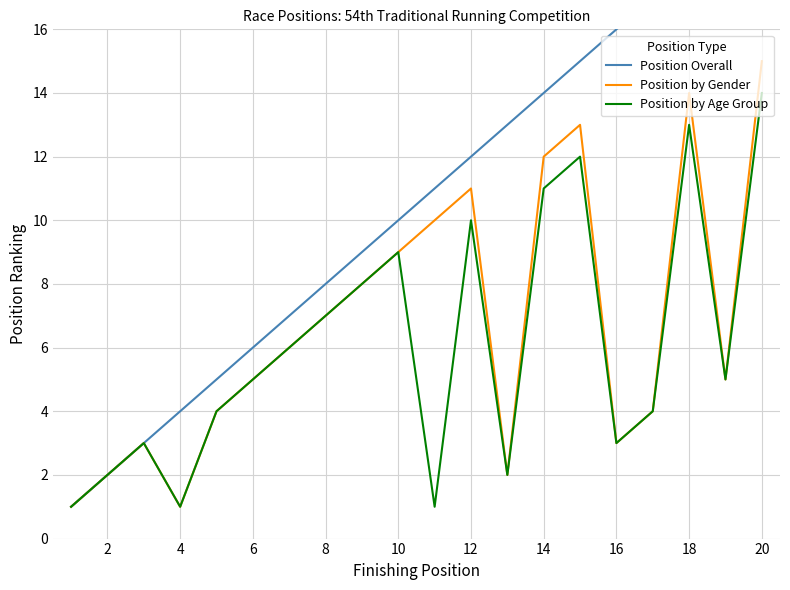

True or false: Position by Age Group and Position Overall cross at least once.

False